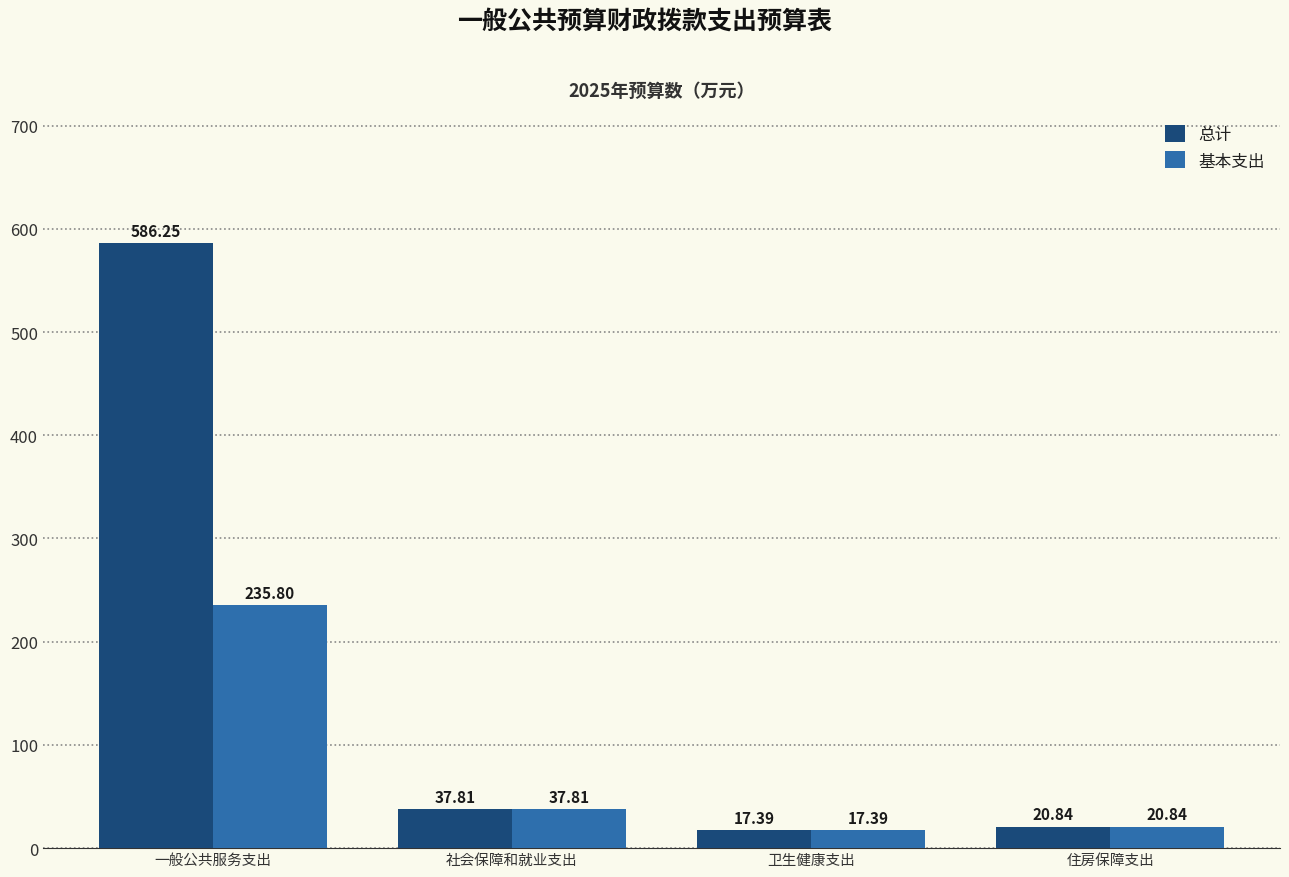

At which label does 基本支出 reach its minimum?

卫生健康支出